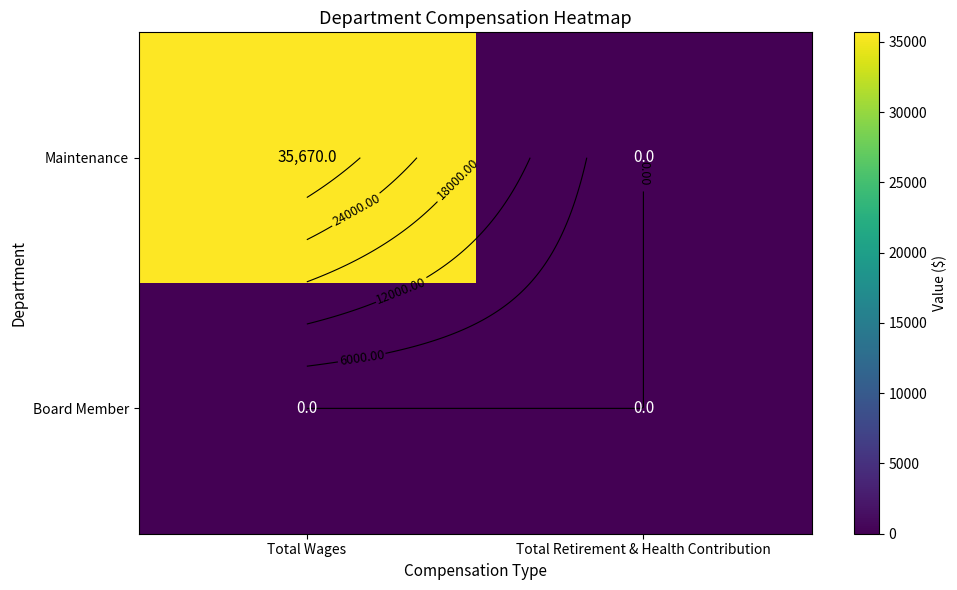

What is the sum of all Maintenance values?

35670